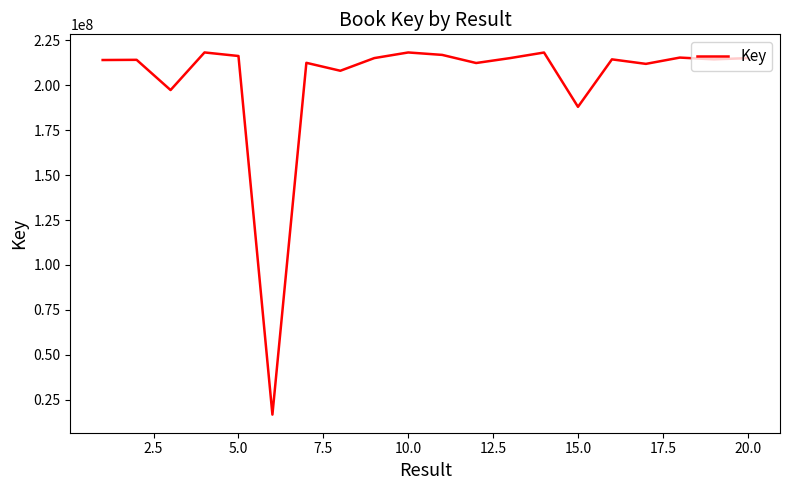

What is the difference between the maximum and minimum values?

201714389